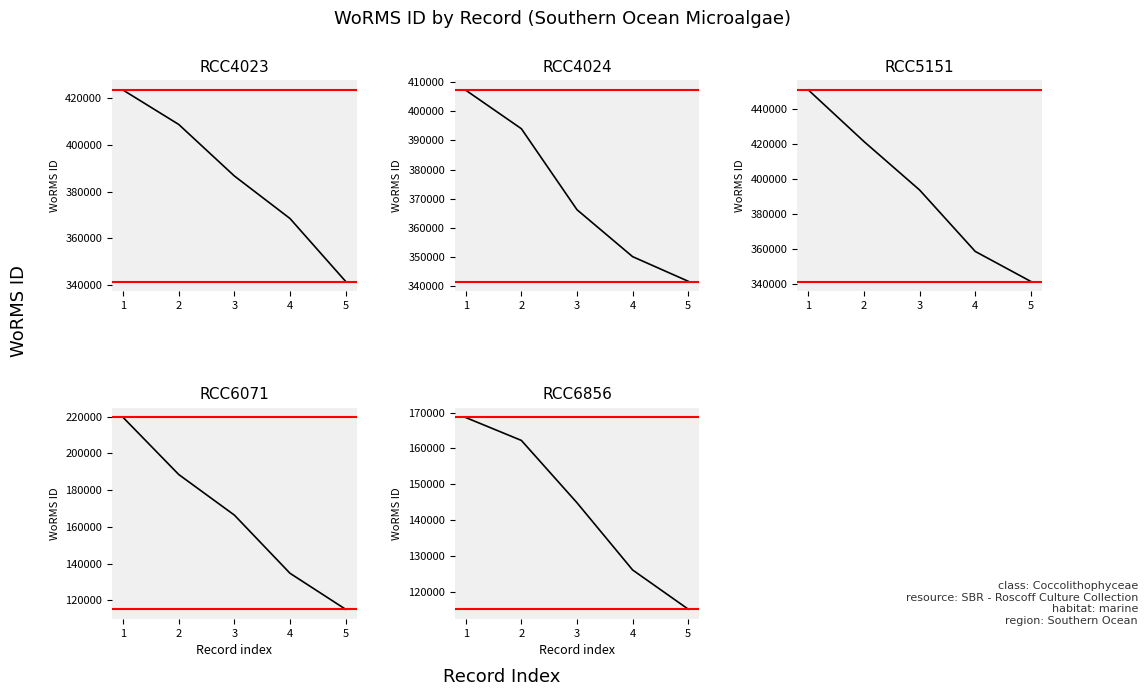

At how many categories does at least one series exceed 308458?

5